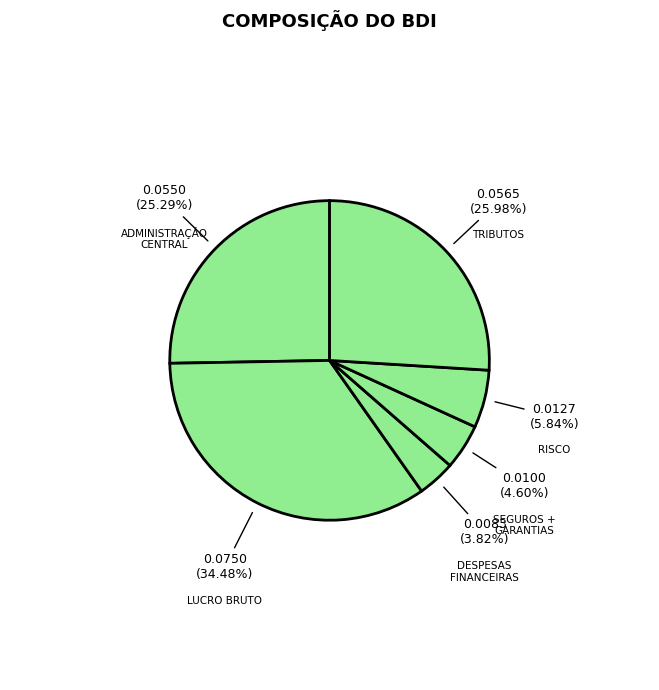

How many slices are in this pie chart?

6